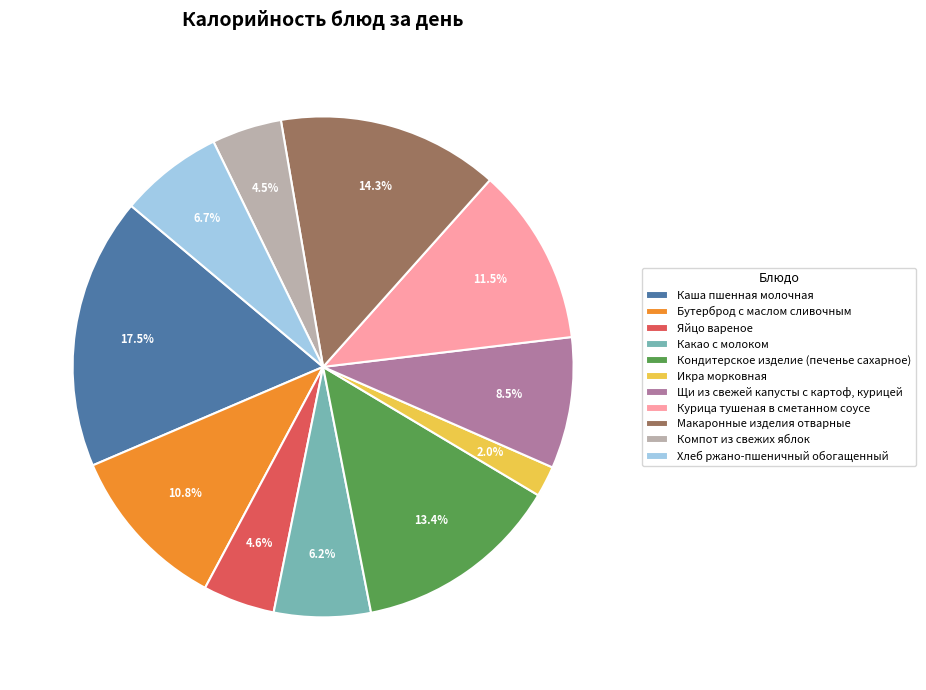

True or false: Кондитерское изделие (печенье сахарное) accounts for 1% of the total.

False